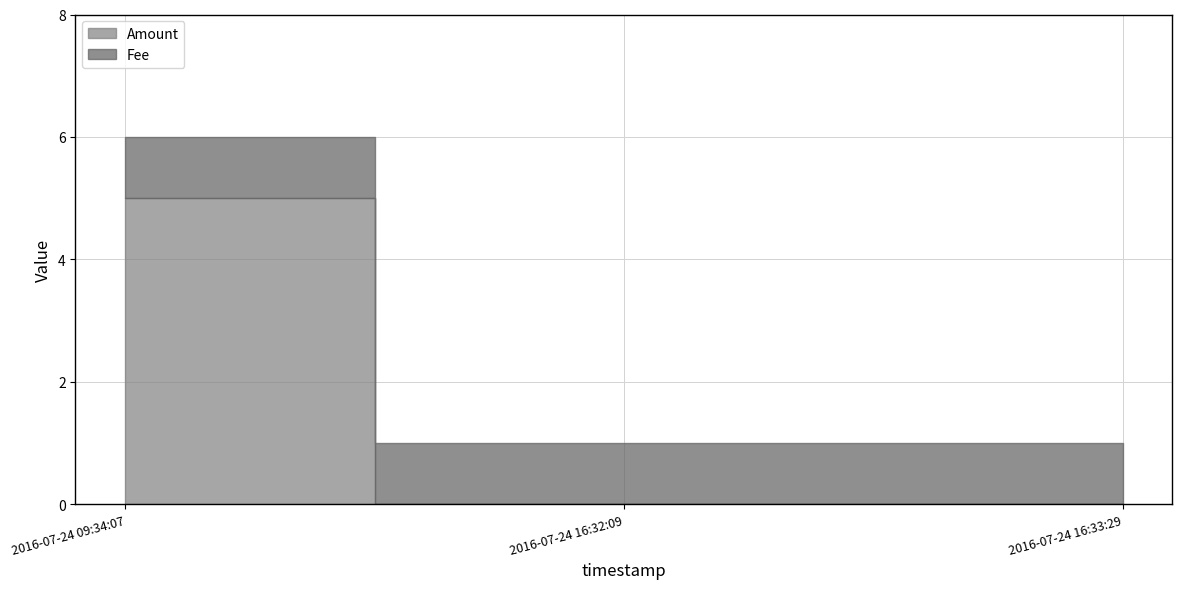

What is the greatest value displayed?

5